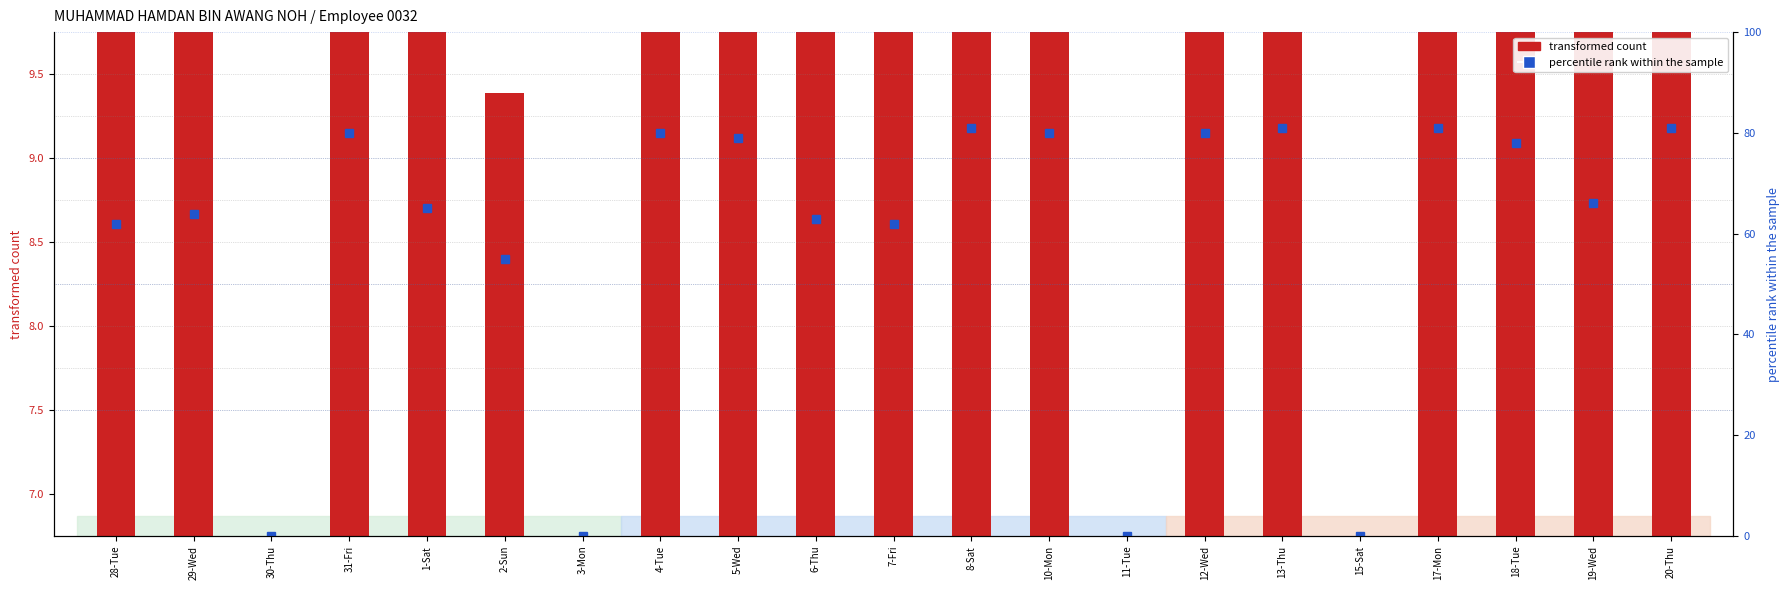

Which series has the largest range (max minus min)?

percentile rank within the sample